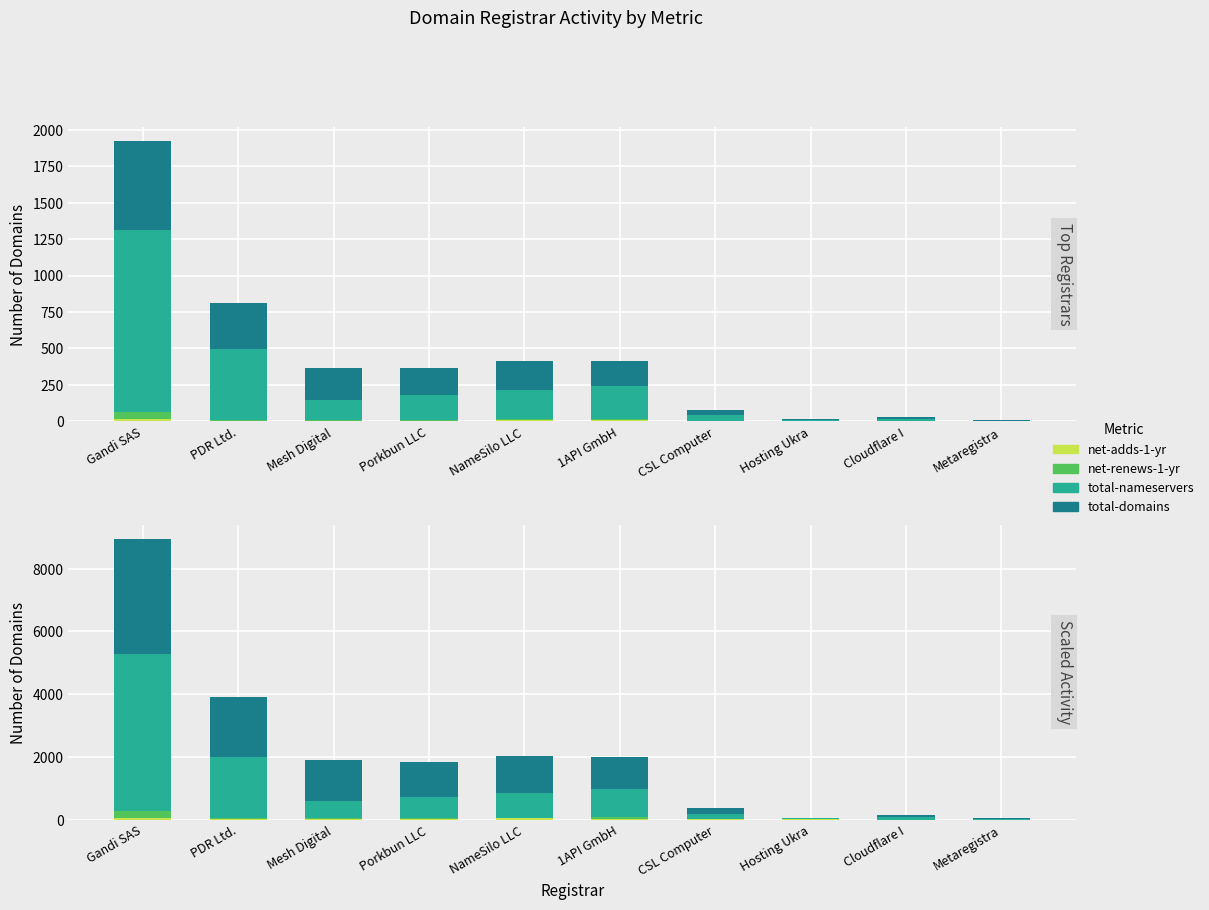

How many data points in net-renews-1-yr are above 35?

4